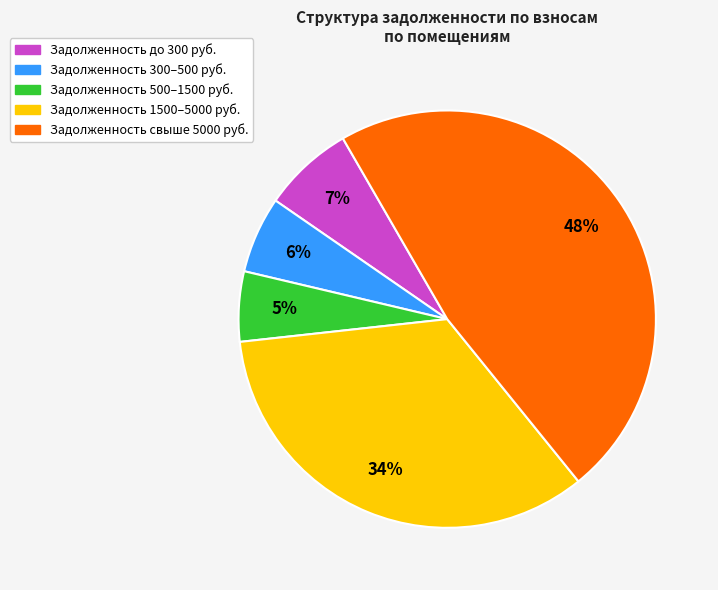

Is there any slice that represents more than half of the pie?

No